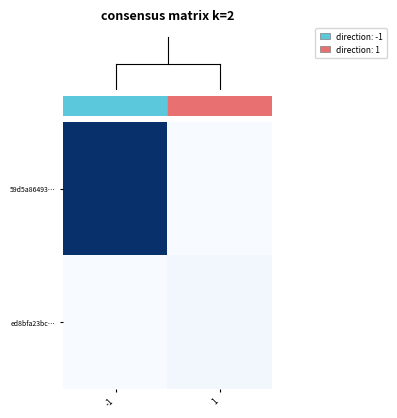

Which series has the largest total across all categories?

59d5a86493…